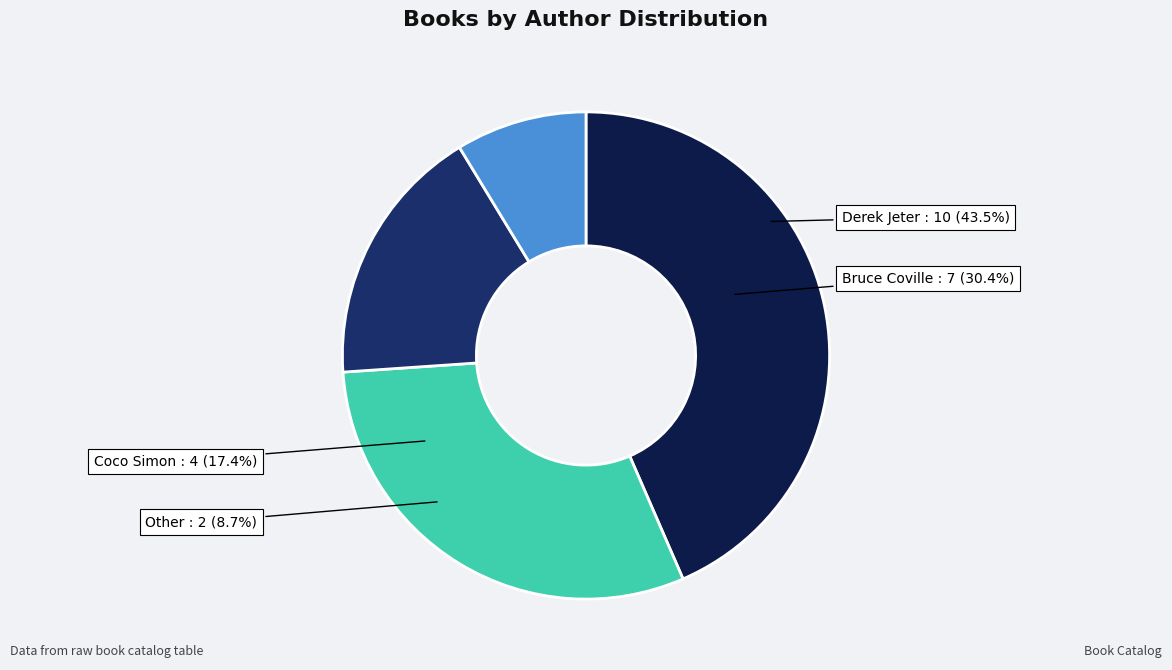

Which slice is the smallest?

Other